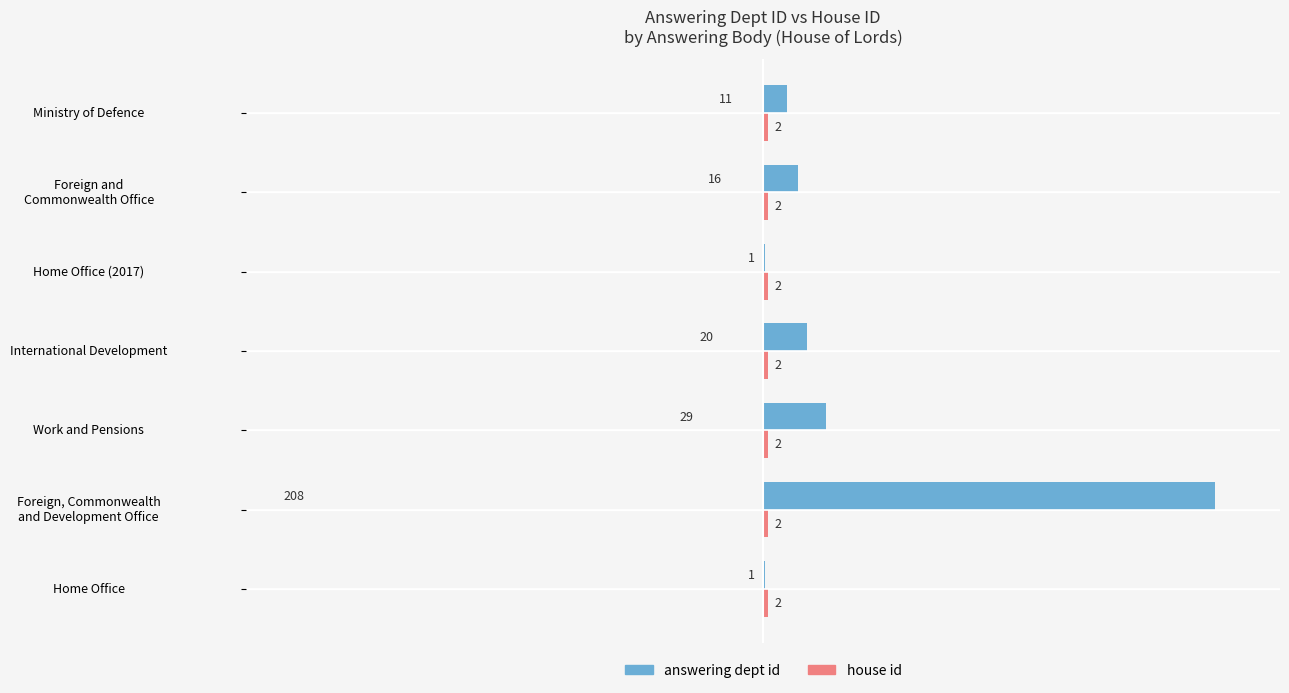

Rank the series by their maximum value, from lowest to highest.

house id, answering dept id